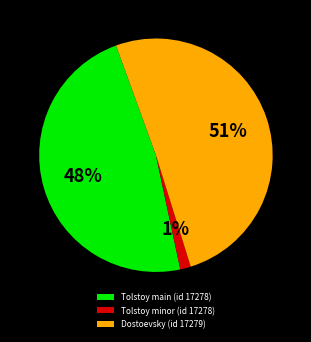

Between Tolstoy main (id 17278) and Dostoevsky (id 17279), which is larger?

Dostoevsky (id 17279)